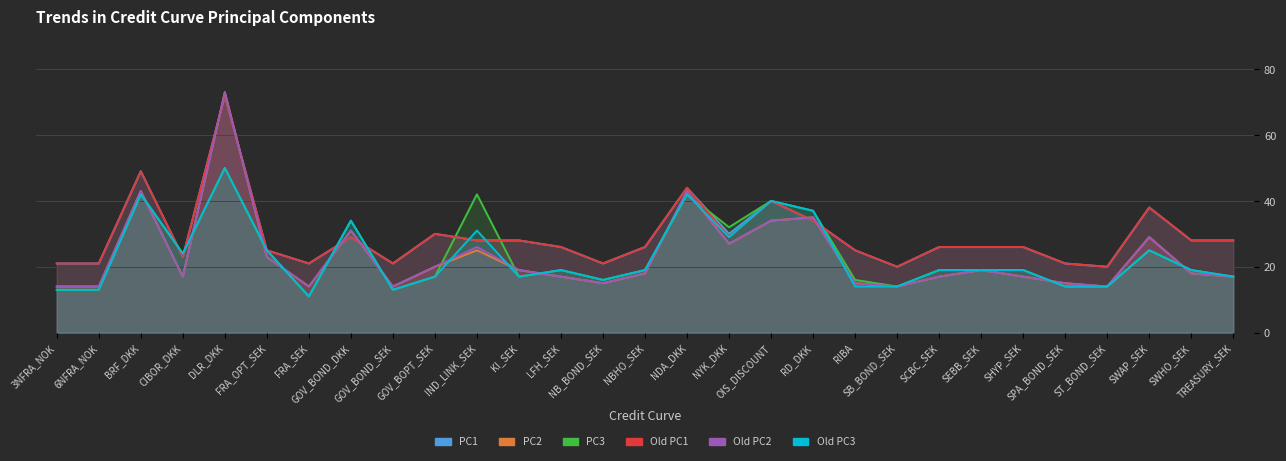

What is the label of the 7th point from the right?

SEBB_SEK